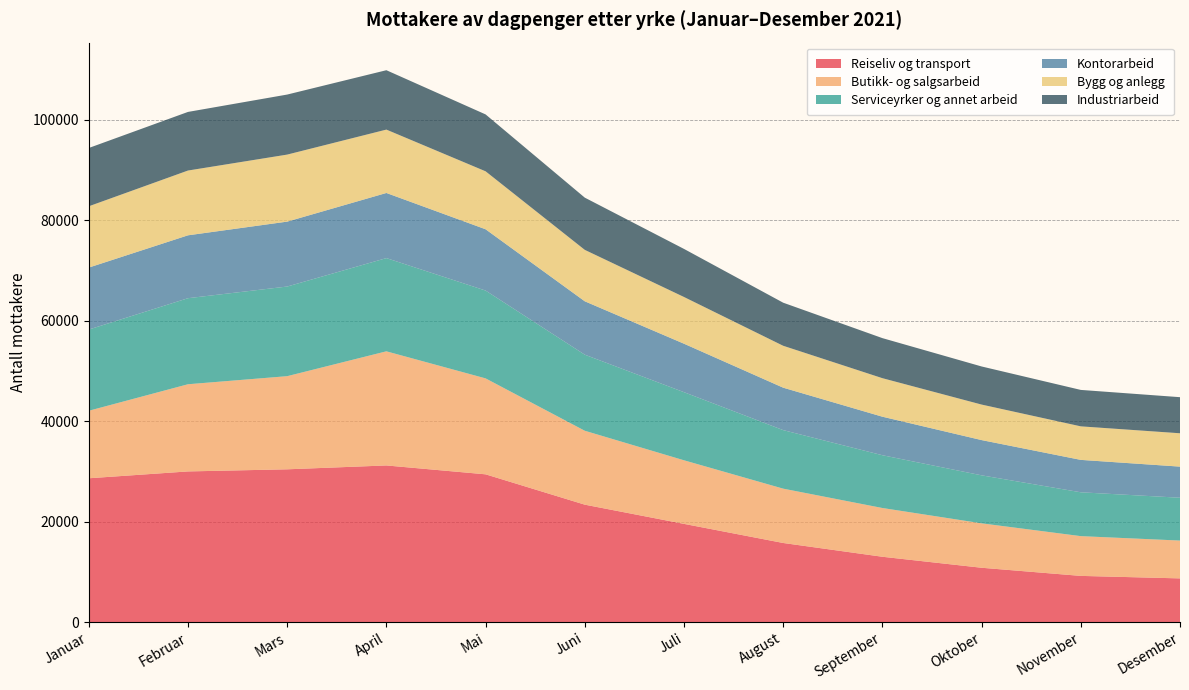

Reading right to left, transcribe all the data shown in this chart.

Reiseliv og transport: 8688	9185	10806	12995	15738	19544	23368	29408	31175	30406	29985	28621
Butikk- og salgsarbeid: 7532	7916	8844	9707	10817	12658	14715	19102	22723	18544	17357	13441
Serviceyrker og annet arbeid: 8526	8731	9557	10510	11655	13561	15145	17487	18561	17848	17132	16170
Kontorarbeid: 6195	6452	7018	7668	8448	9650	10630	12201	12966	12924	12521	12338
Bygg og anlegg: 6642	6675	7071	7671	8344	9302	10238	11541	12617	13344	12897	12204
Industriarbeid: 7185	7255	7587	7975	8577	9572	10400	11328	11825	11954	11670	11607